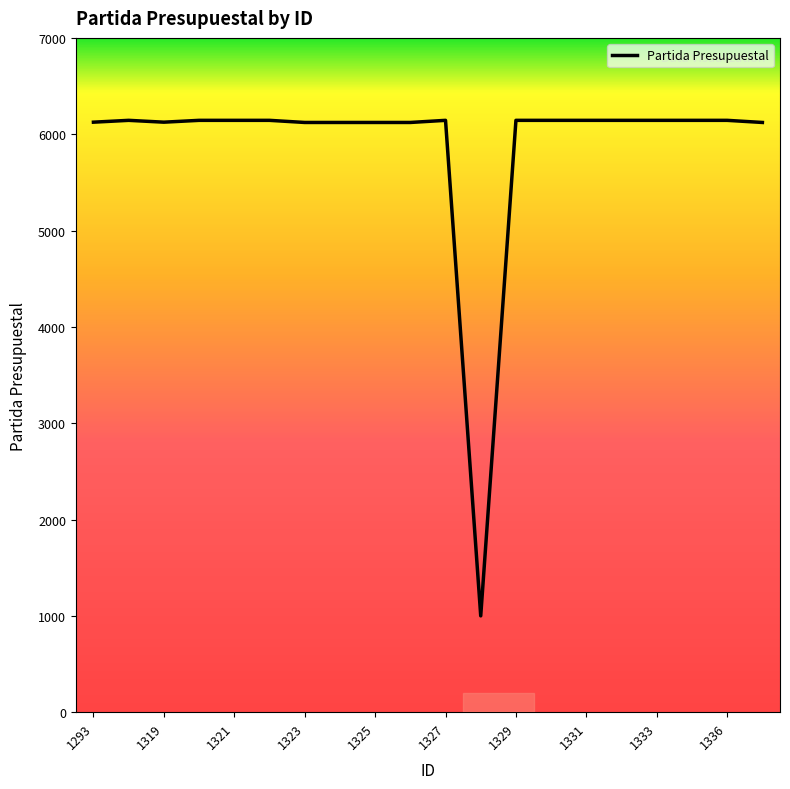

What is the minimum value shown in the chart?

1000